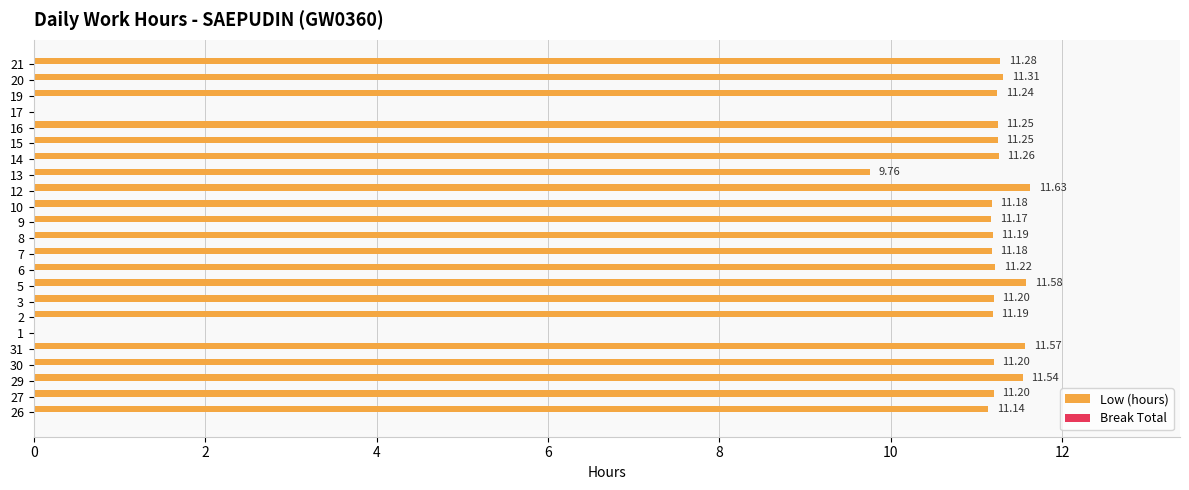

What is the sum of the values at 29 and 9?

22.7